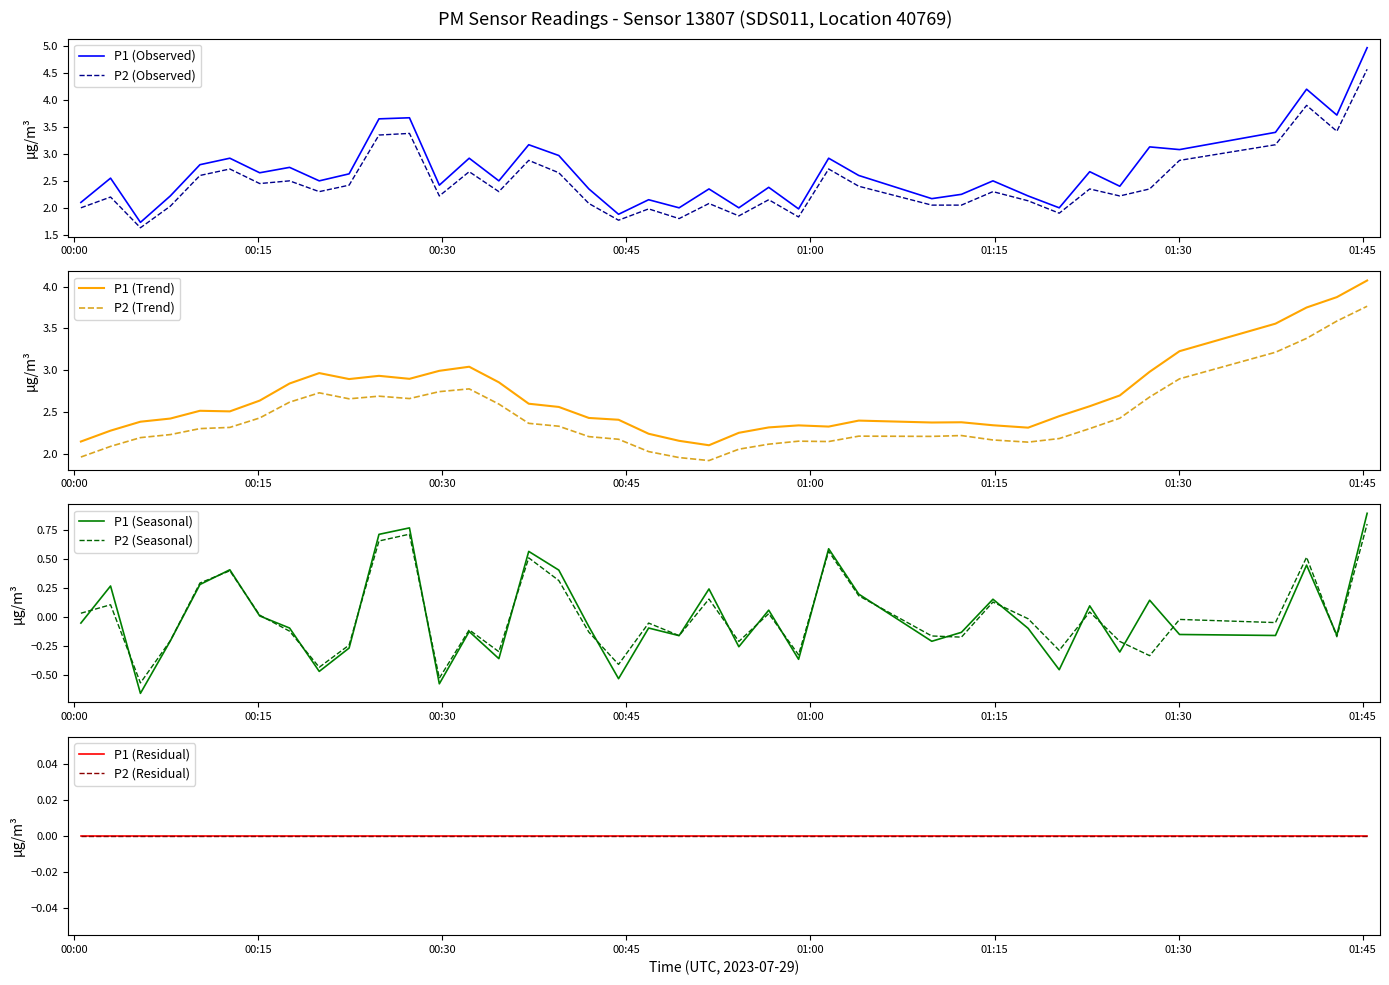

At which category does P1 reach its first local peak?

2023-07-29T00:02:59